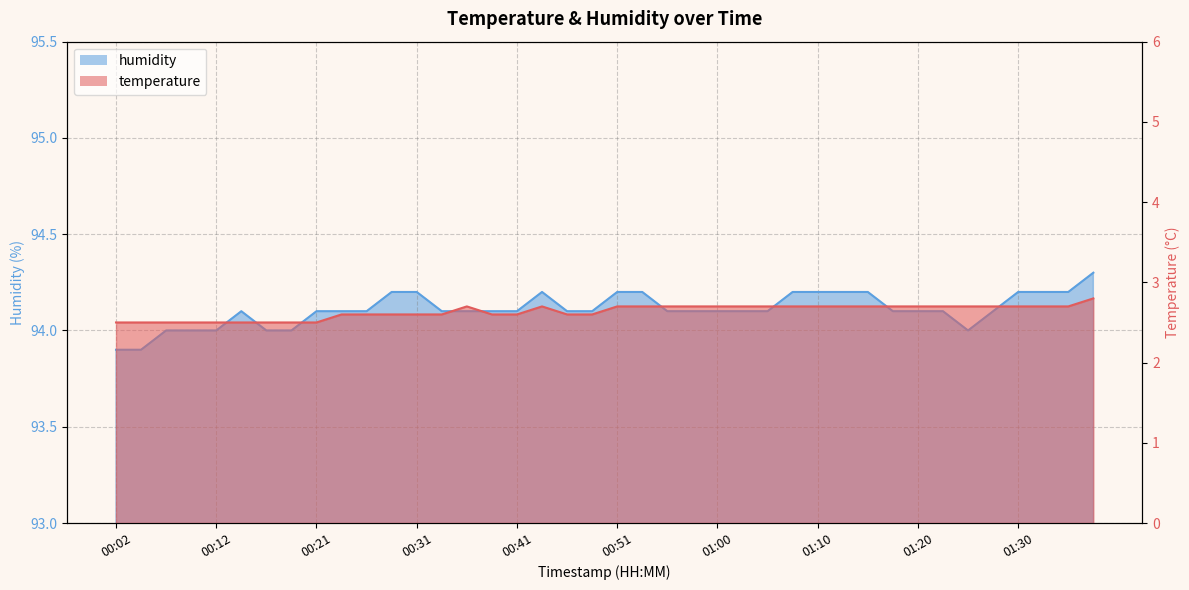

Which label corresponds to the smallest value in the chart?

00:02